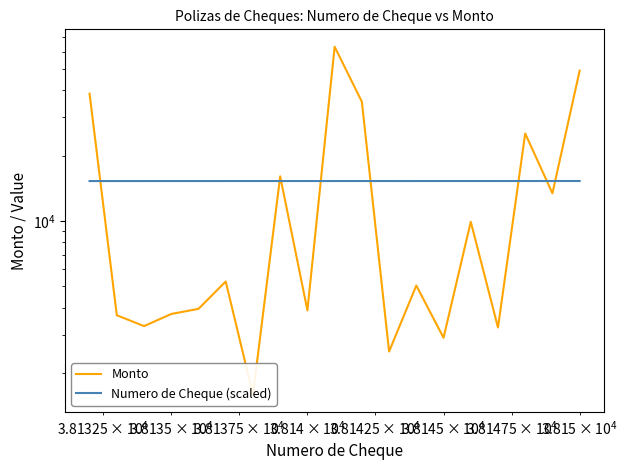

What is the highest value of the Numero de Cheque (scaled) series?

15289.9